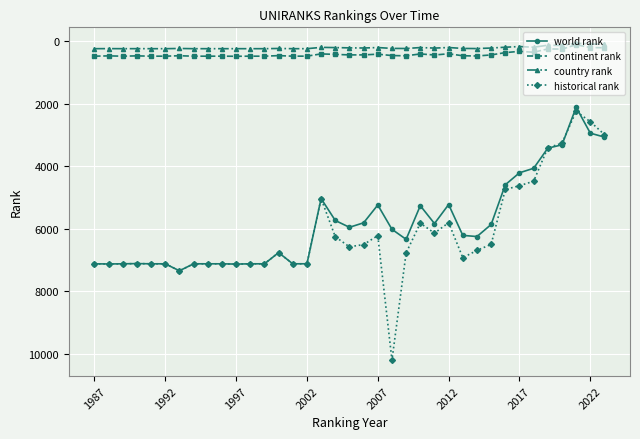

What is the value of the world rank point at the 5th from the left?

7119.0